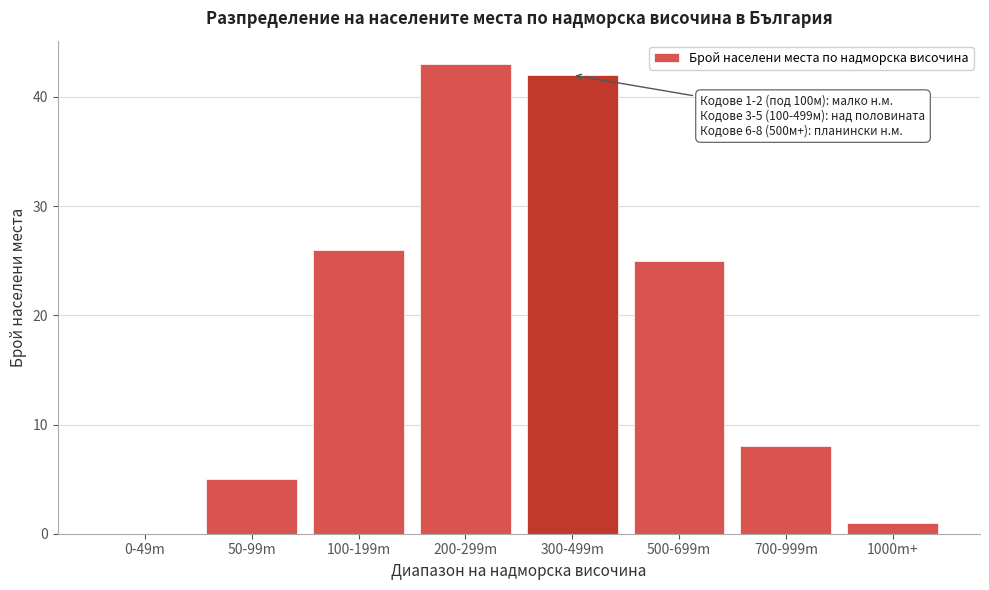

Reading left to right, list all the values displayed in this chart.

0-49m=0	50-99m=5	100-199m=26	200-299m=43	300-499m=42	500-699m=25	700-999m=8	1000m+=1